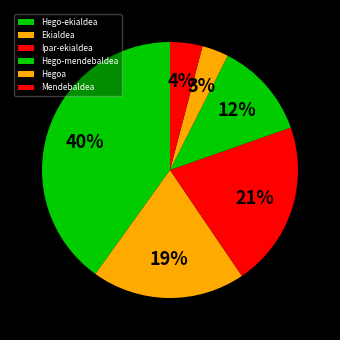

Which slice is the largest?

Hego-ekialdea